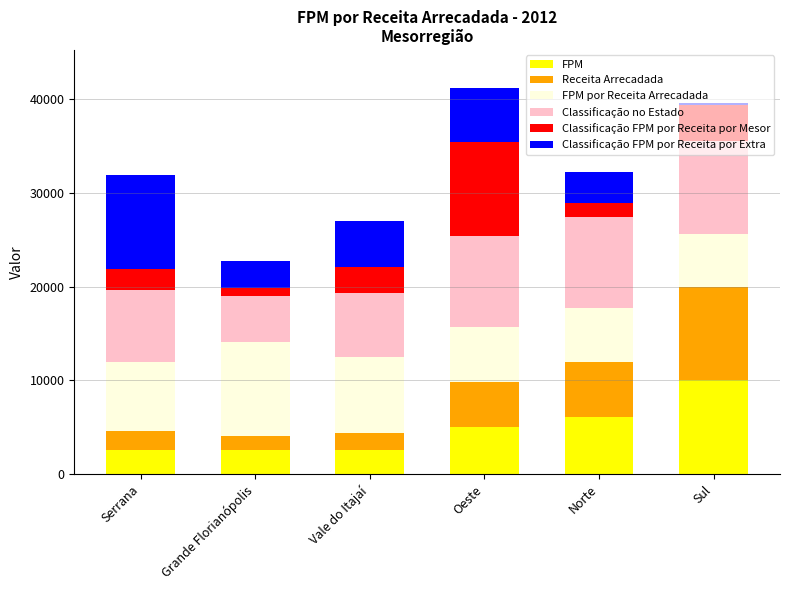

What are all the series names shown in the legend?

FPM, Receita Arrecadada, FPM por Receita Arrecadada, Classificação no Estado, Classificação FPM por Receita por Mesor, Classificação FPM por Receita por Extra